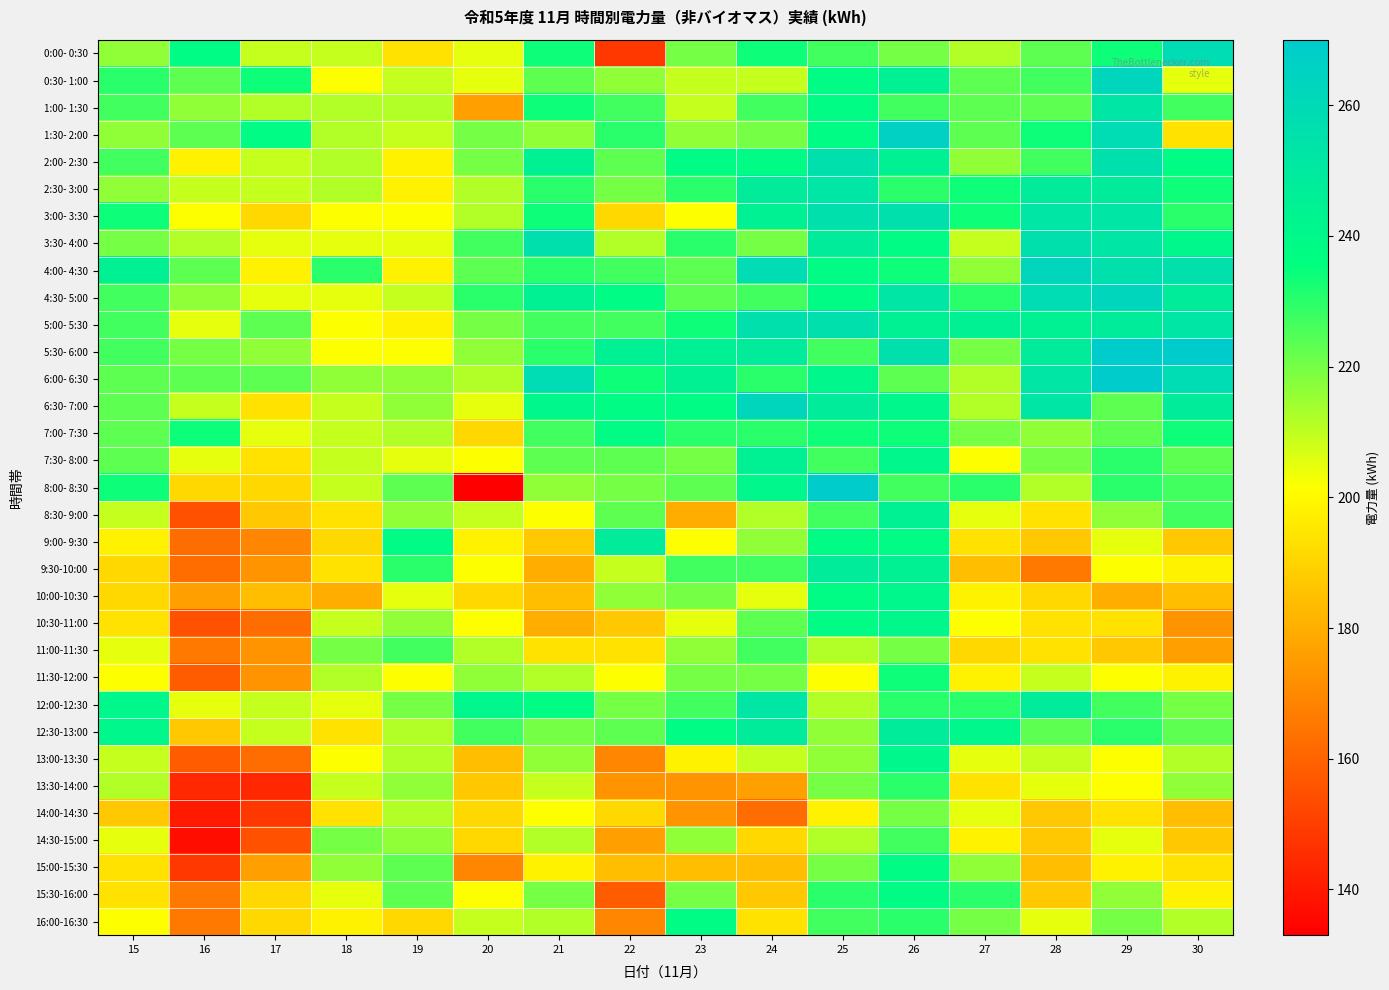

What is the difference between the highest and lowest values at 25?

72